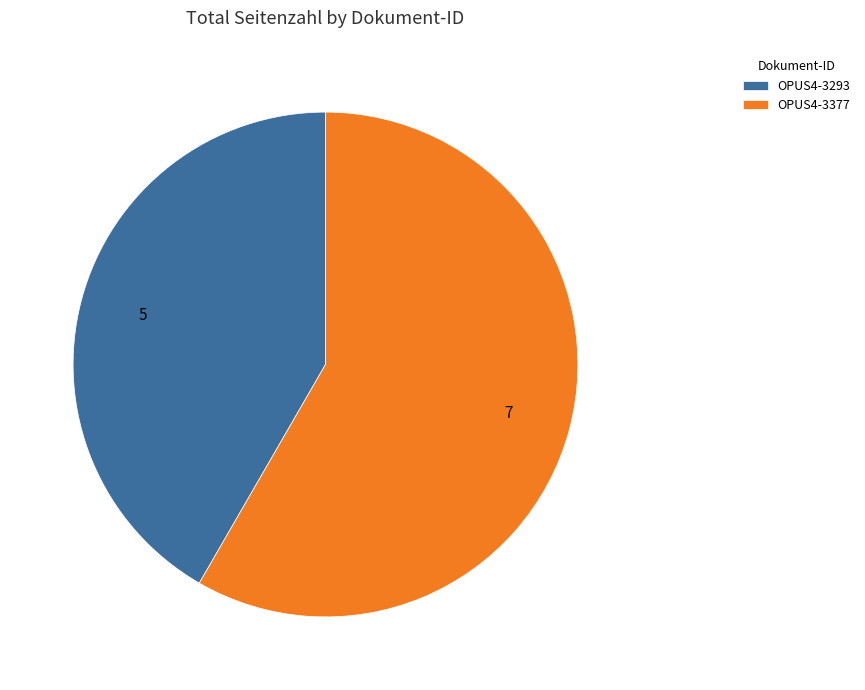

Rank the categories by value from lowest to highest.

OPUS4-3293, OPUS4-3377